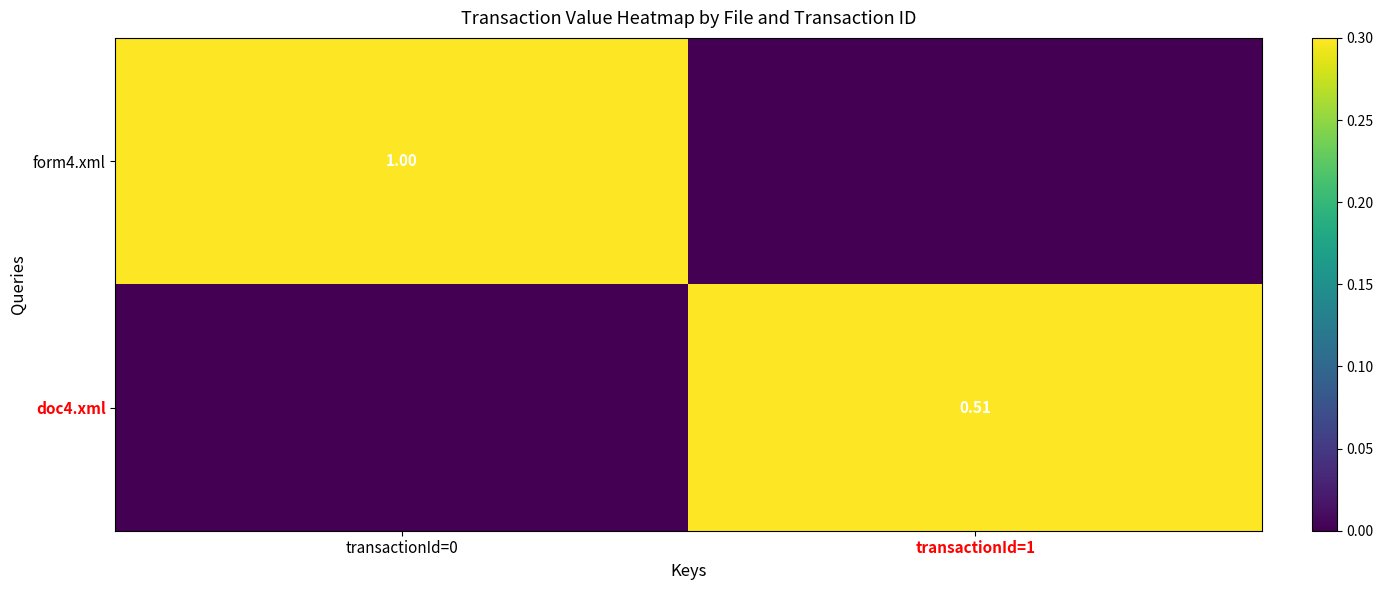

Count the number of data series in this chart.

2